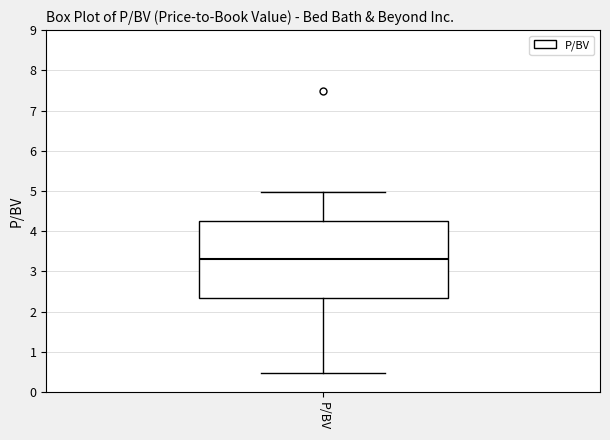

Read this box plot against the y-axis: the position of the median line, the range covered by the box, and the ends of both whiskers. The values are not printed on the chart, so give them approximately, as read against the axis.

median 3.3, box 2.4 to 4.2, whiskers 0.5 to 5.0